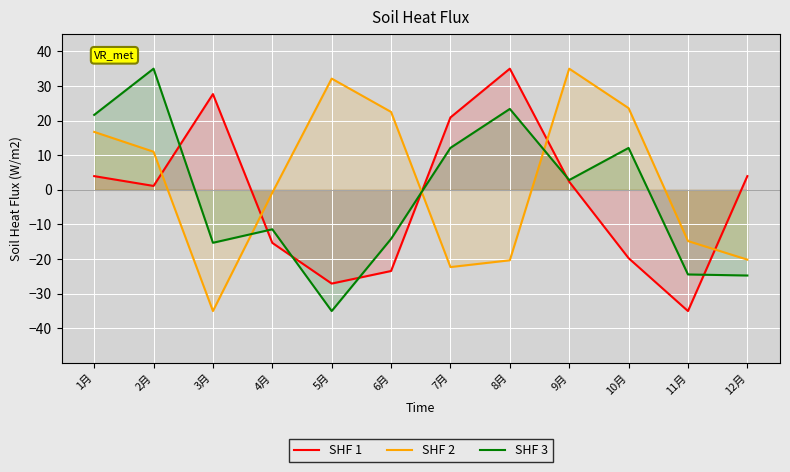

What is the difference between the maximum and minimum values in the SHF 1 series?

70.0